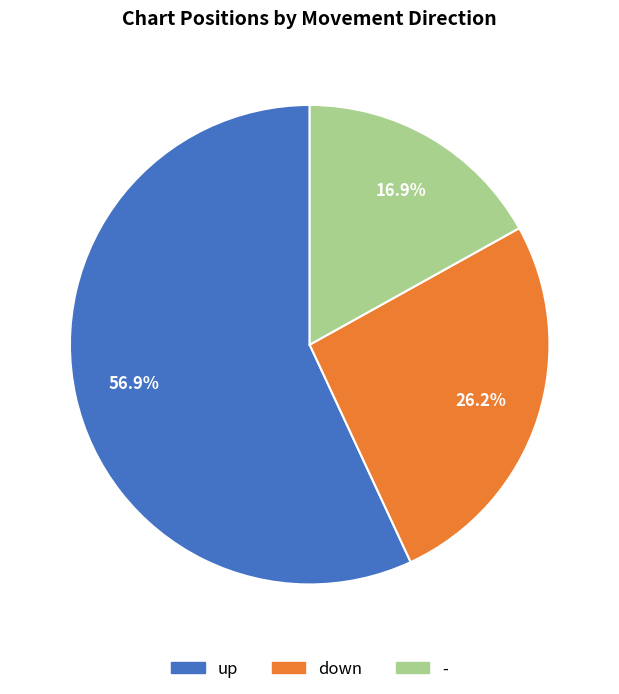

How many slices are in this pie chart?

3